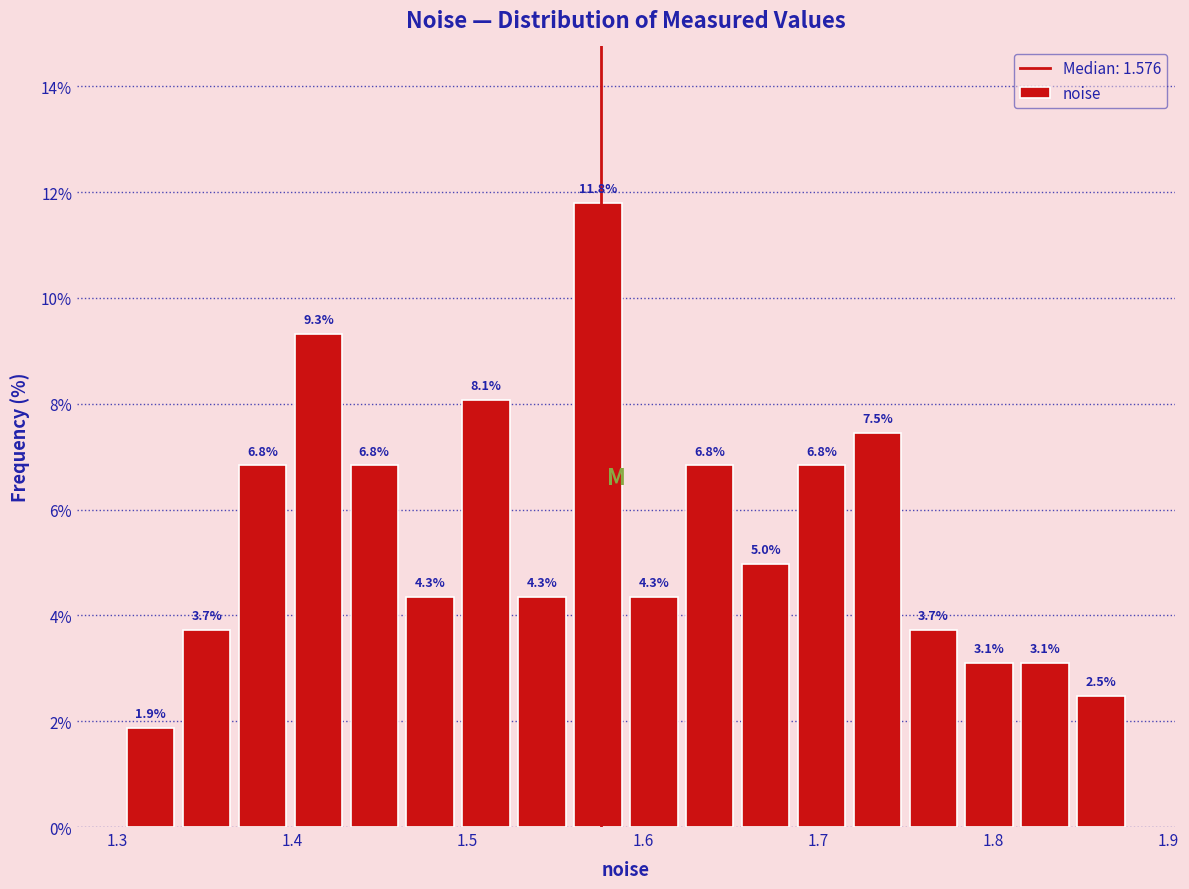

Around what value on the x-axis is the tallest bar? Give the approximate position of its centre, as read against the axis.

1.57